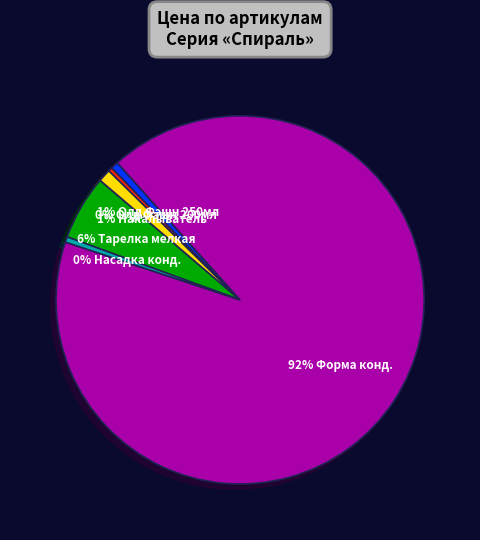

Count the number of slices in the pie.

6